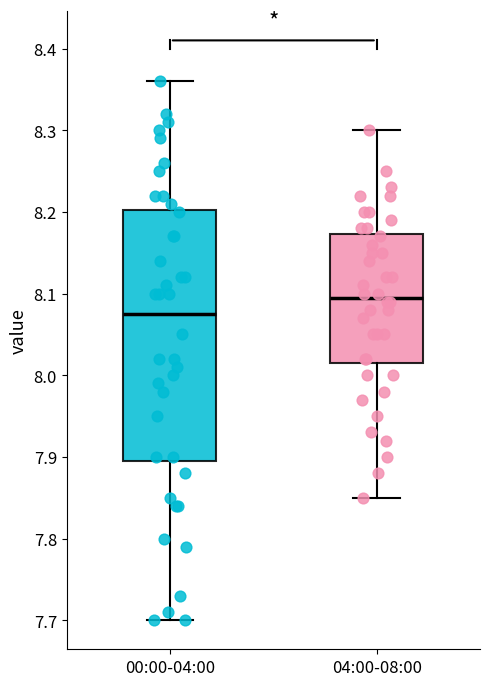

Where does the median line of the box for 04:00-08:00 sit on the y-axis? The values are not printed on the chart, so give them approximately, as read against the axis.

8.10